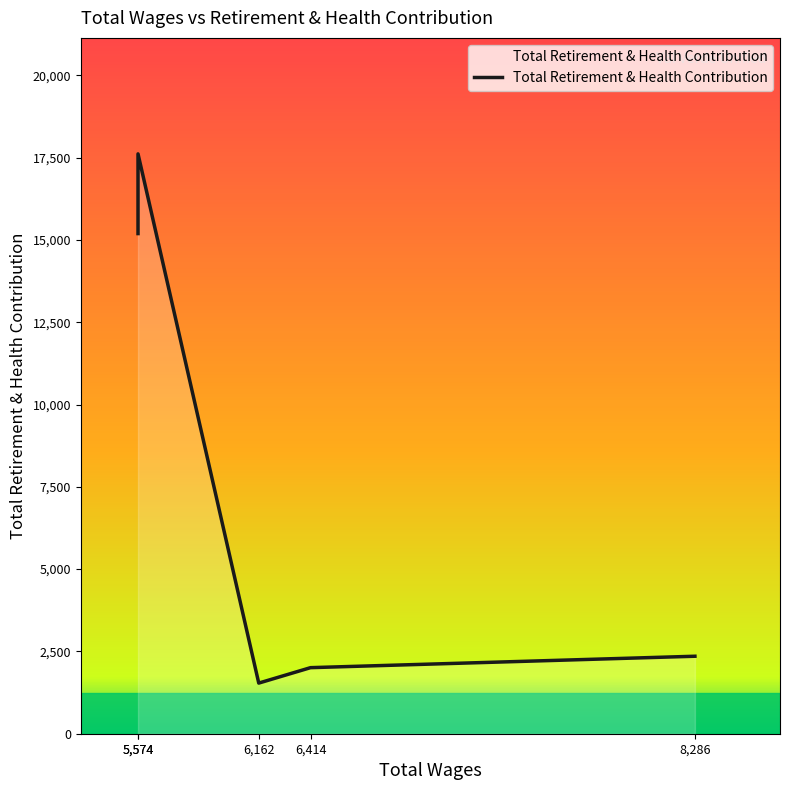

True or false: the data shows 1538 at 6162.0.

True